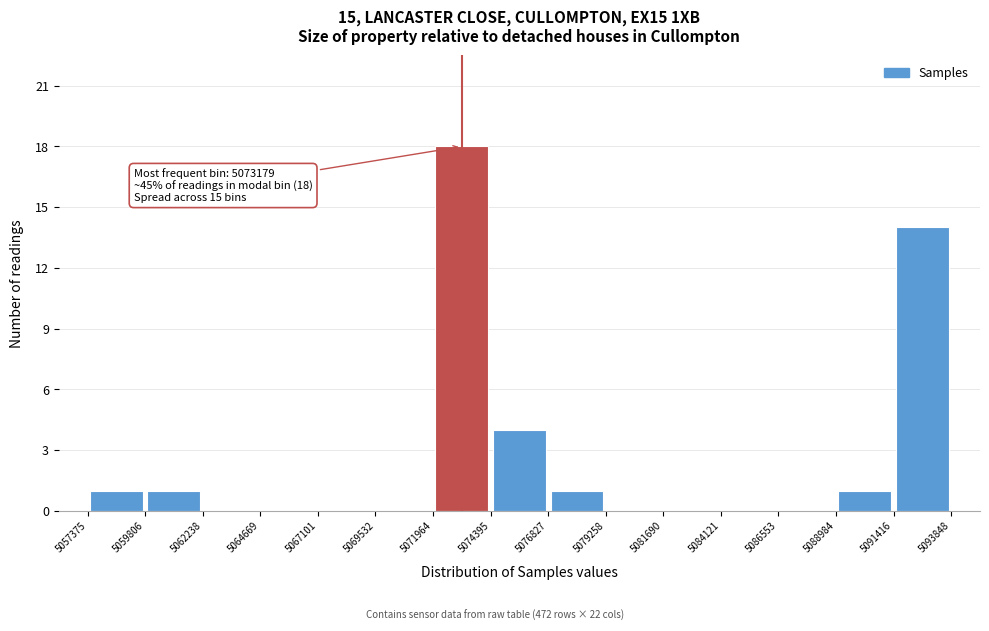

Over which range of the x-axis is the bar tallest?

5071964 to 5074395